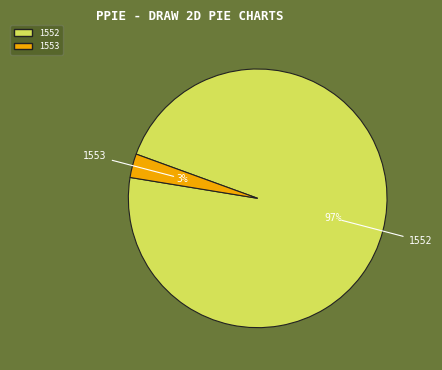

Count the number of slices in the pie.

2